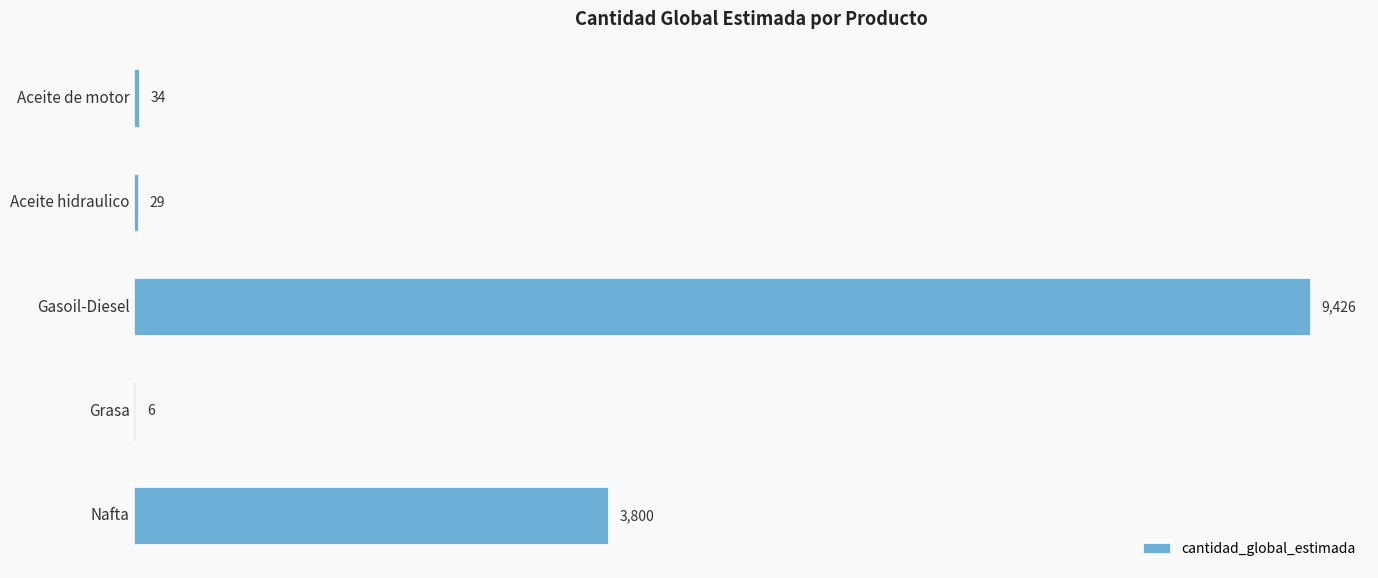

Reading top to bottom, transcribe all the data shown in this chart.

Aceite de motor=34	Aceite hidraulico=29	Gasoil-Diesel=9426	Grasa=6	Nafta=3800